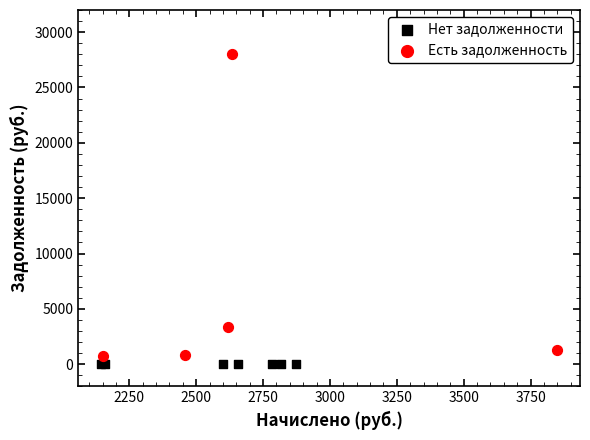

Which series contains the highest Y value?

Есть задолженность